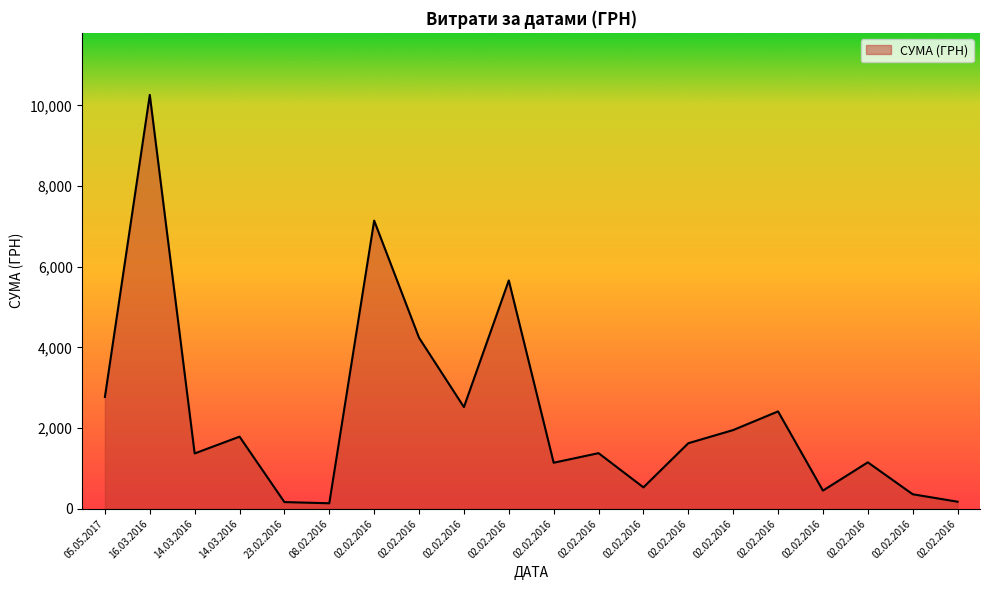

Does the chart display data point markers on the line(s)?

No